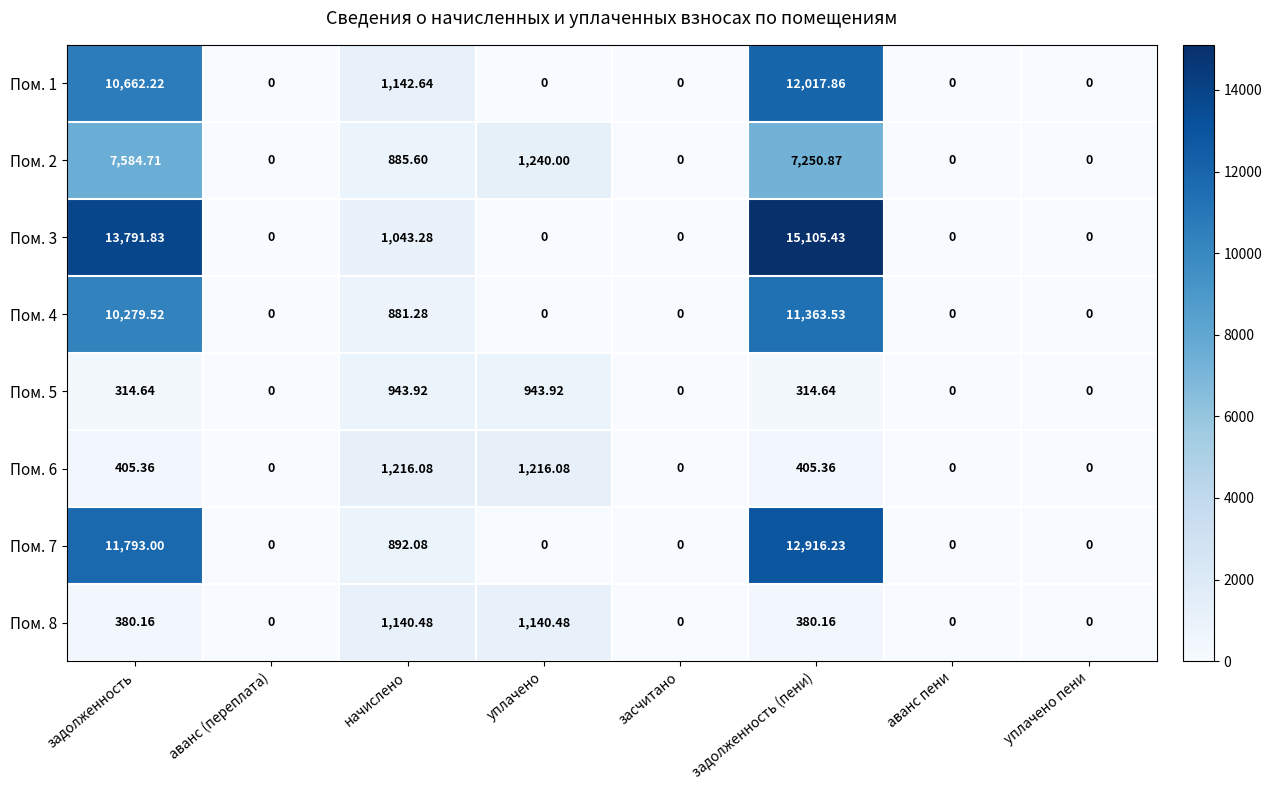

At which category is the sum across all series the highest?

задолженность (пени)